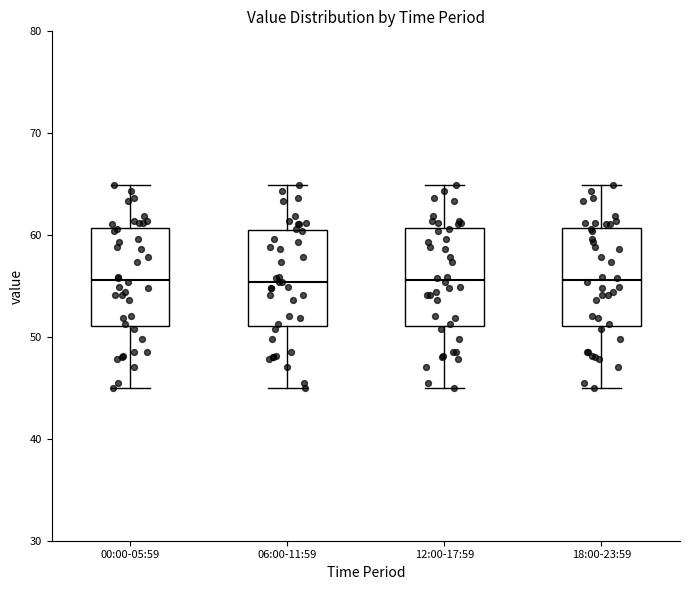

Where is the lower edge of the box for 06:00-11:59 on the y-axis? The values are not printed on the chart, so give them approximately, as read against the axis.

51